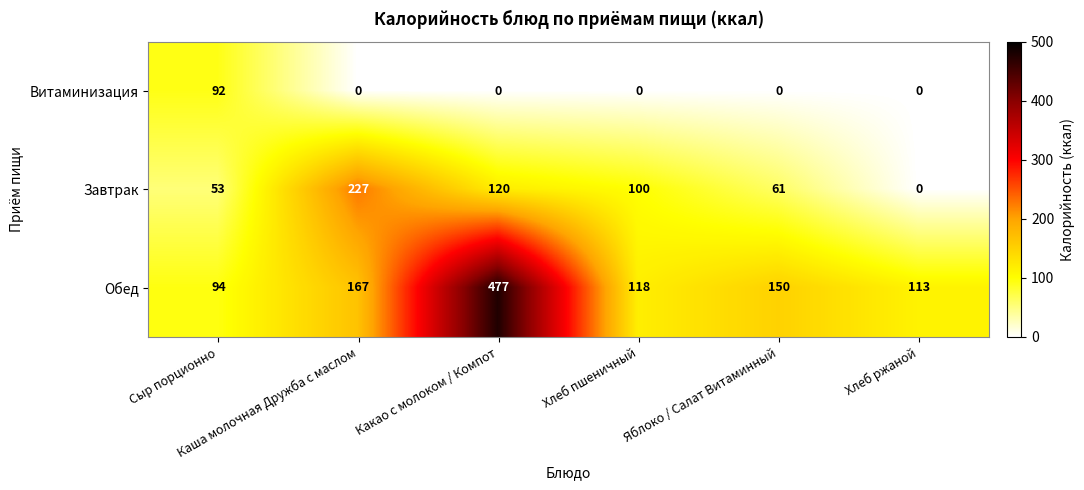

What is the greatest value displayed?

477